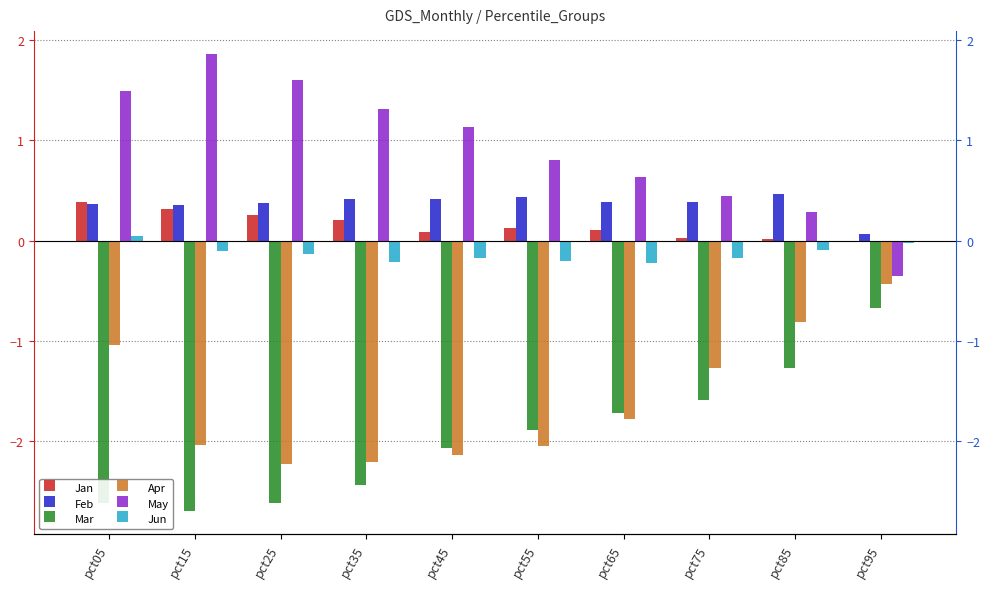

What is the difference between the Jan values at pct05 and pct65?

0.3